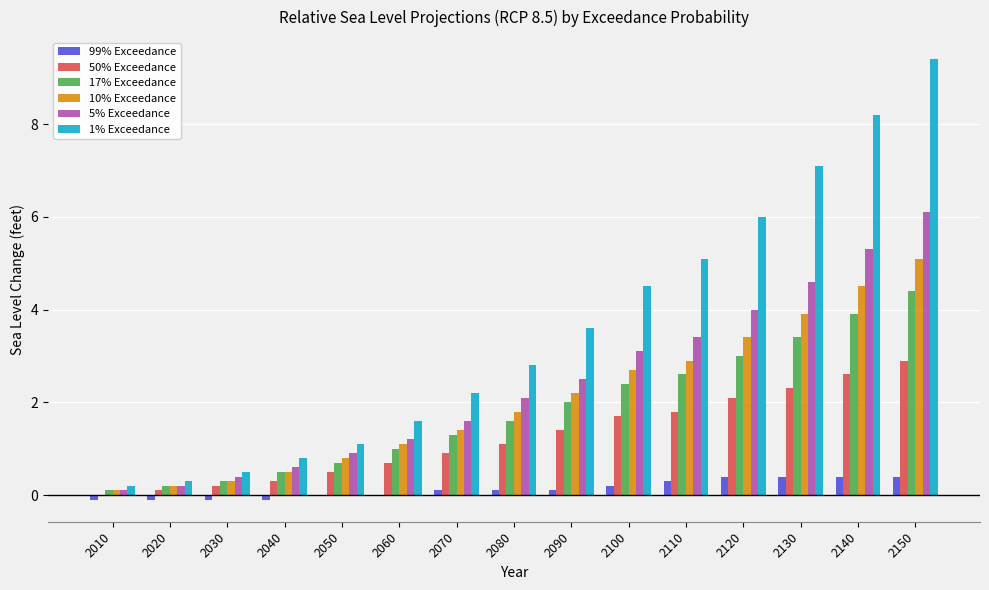

The 50% Exceedance series shows 0.7 at 2130. True or false?

False